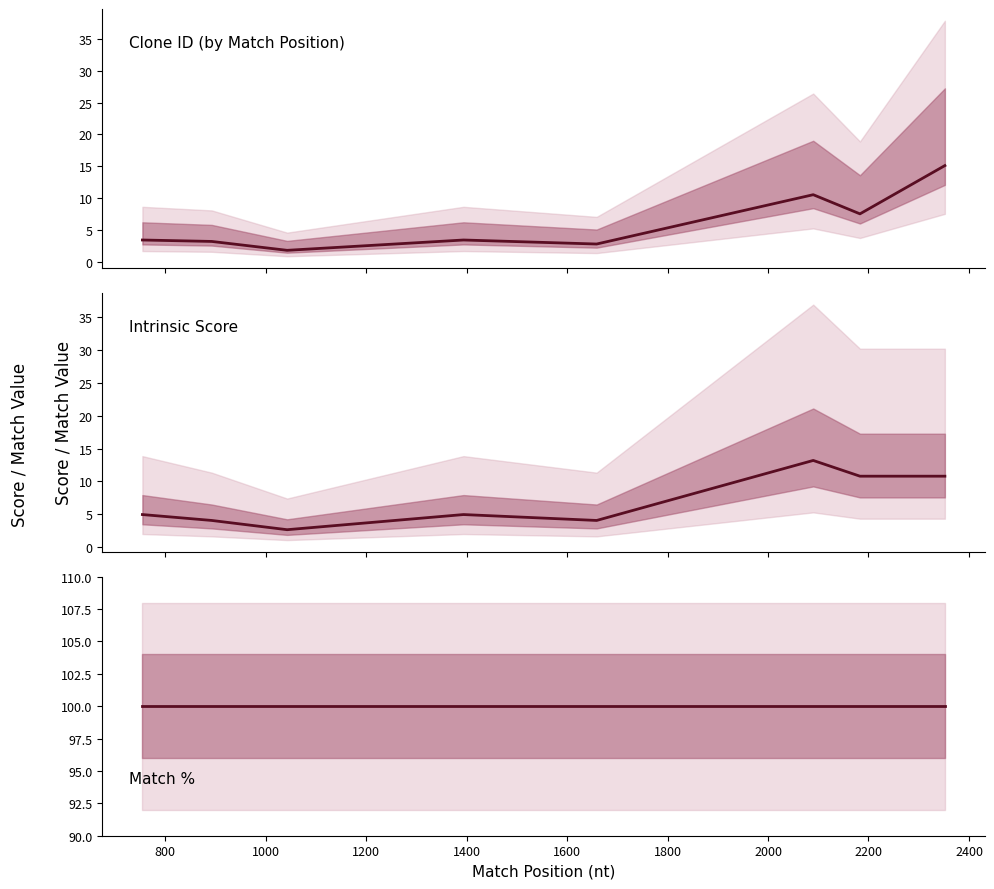

At how many categories does at least one series exceed 29?

8